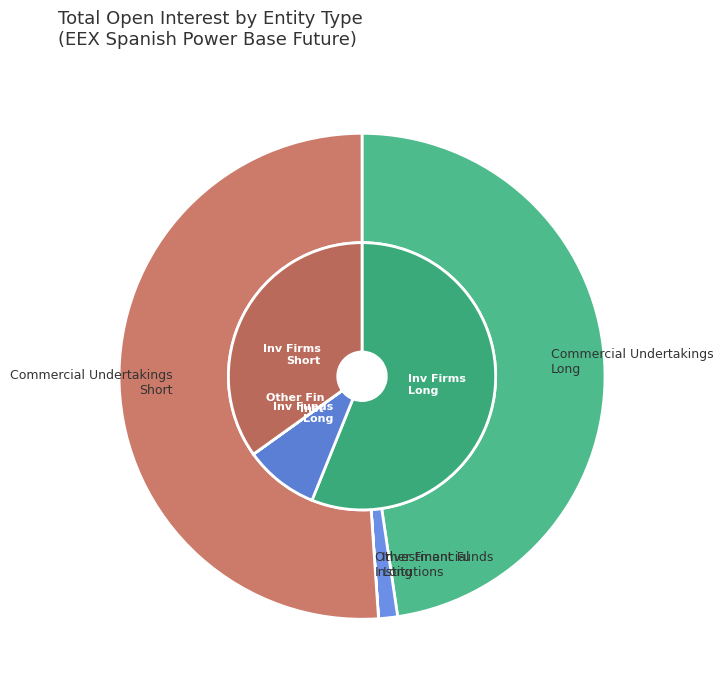

What is the smallest slice in the pie chart?

Other Financial Institutions Long